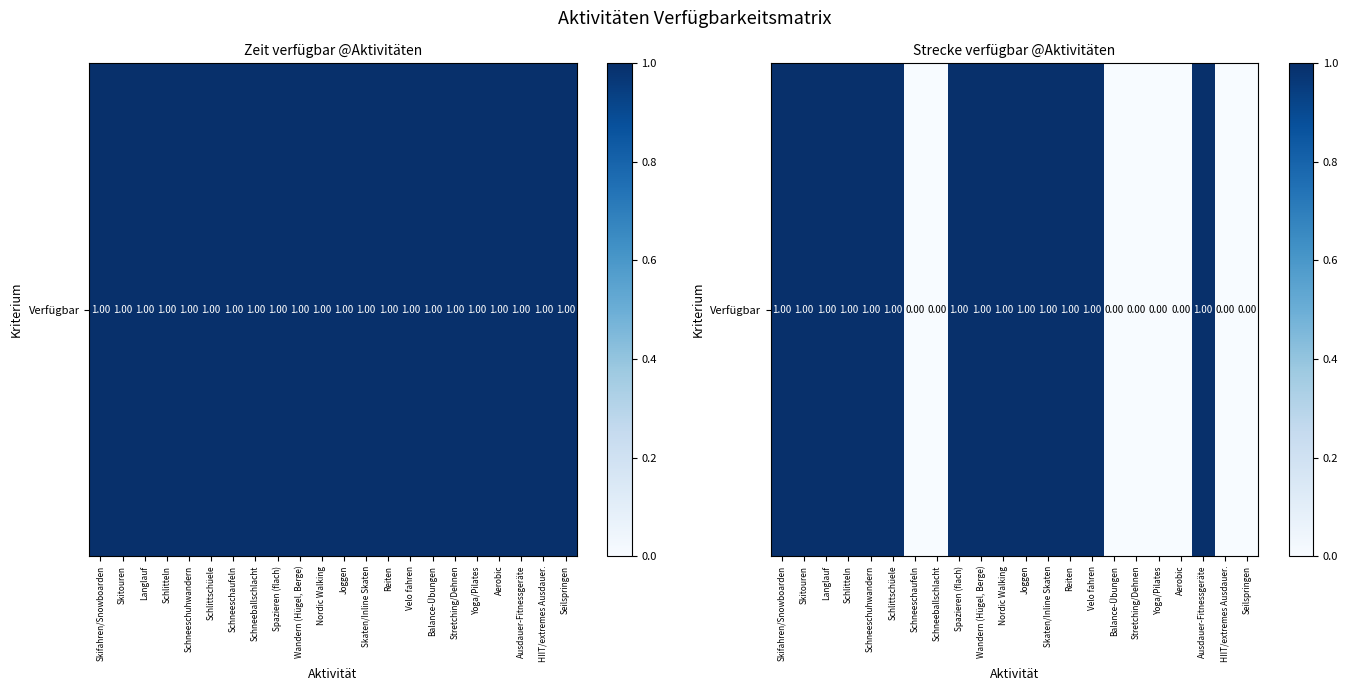

Reading right to left, what are all the values shown in this chart?

Seilspringen=0	HIIT/extremes Ausdauer.=0	Ausdauer-Fitnessgeräte=1	Aerobic=0	Yoga/Pilates=0	Stretching/Dehnen=0	Balance-Übungen=0	Velo fahren=1	Reiten=1	Skaten/Inline Skaten=1	Joggen=1	Nordic Walking=1	Wandern (Hügel, Berge)=1	Spazieren (flach)=1	Schneeballschlacht=0	Schneeschaufeln=0	Schlittschüele=1	Schneeschuhwandern=1	Schlitteln=1	Langlauf=1	Skitouren=1	Skifahren/Snowboarden=1